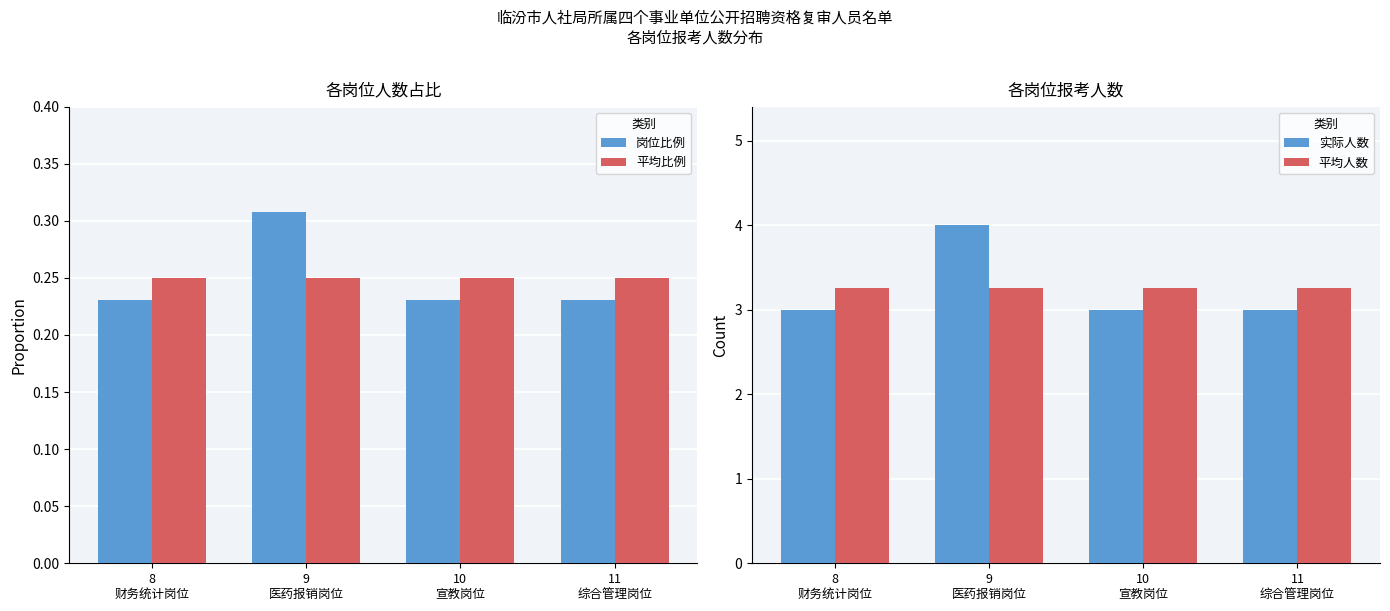

Which series has the largest range (max minus min)?

实际人数